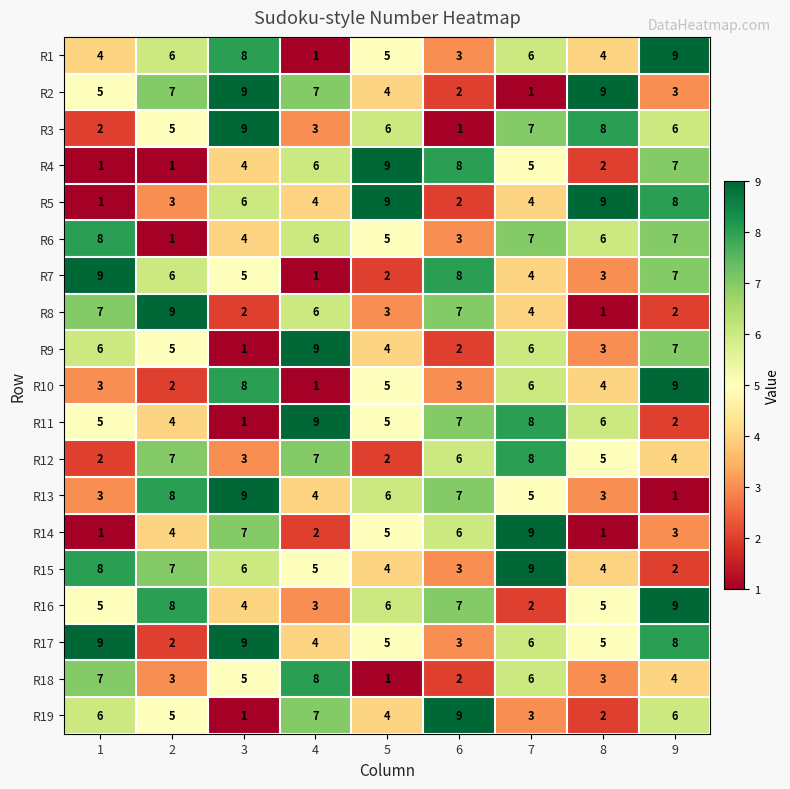

Between 2 and 8, which series saw the biggest shift?

R8